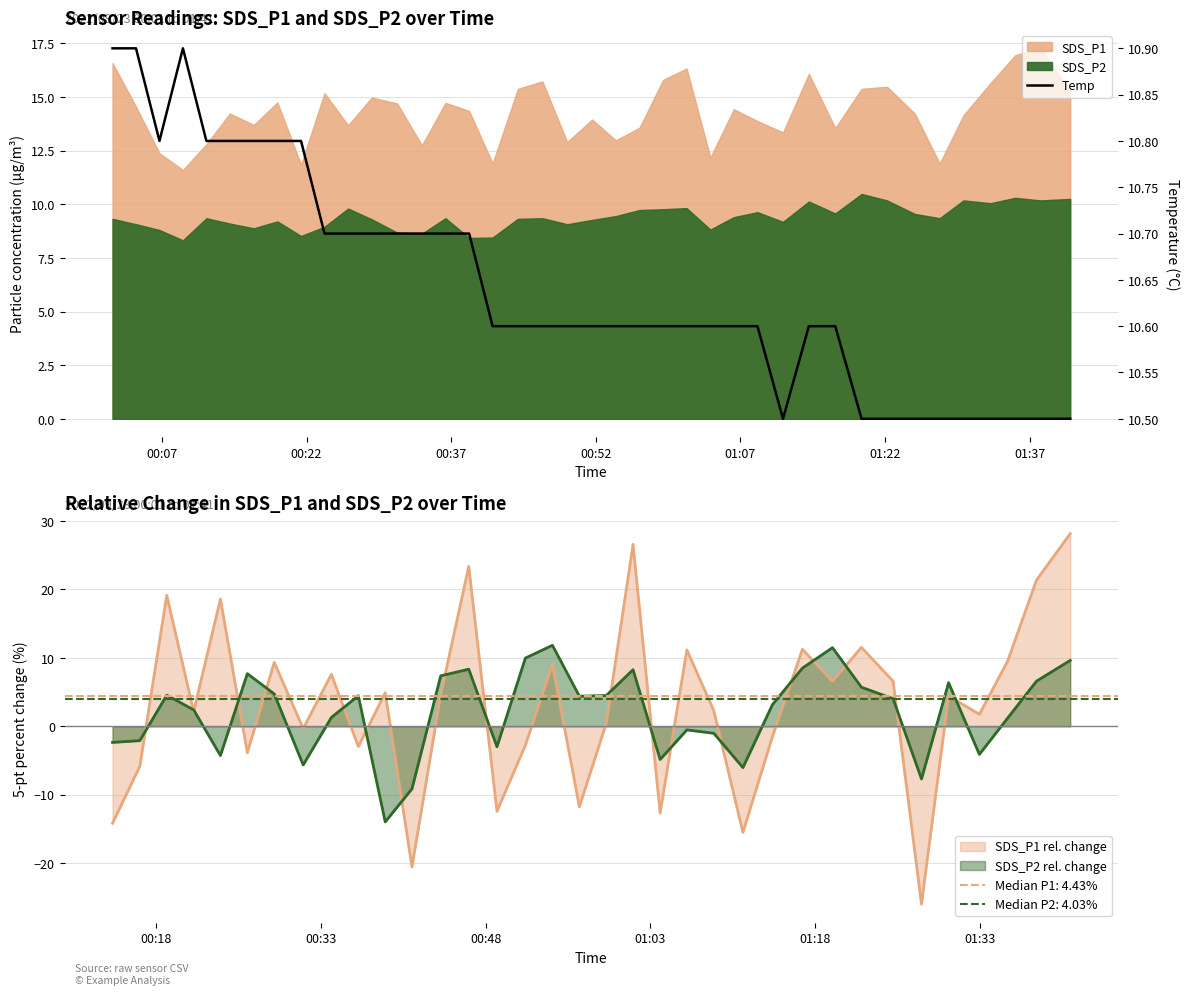

How many lines are shown in the chart?

1